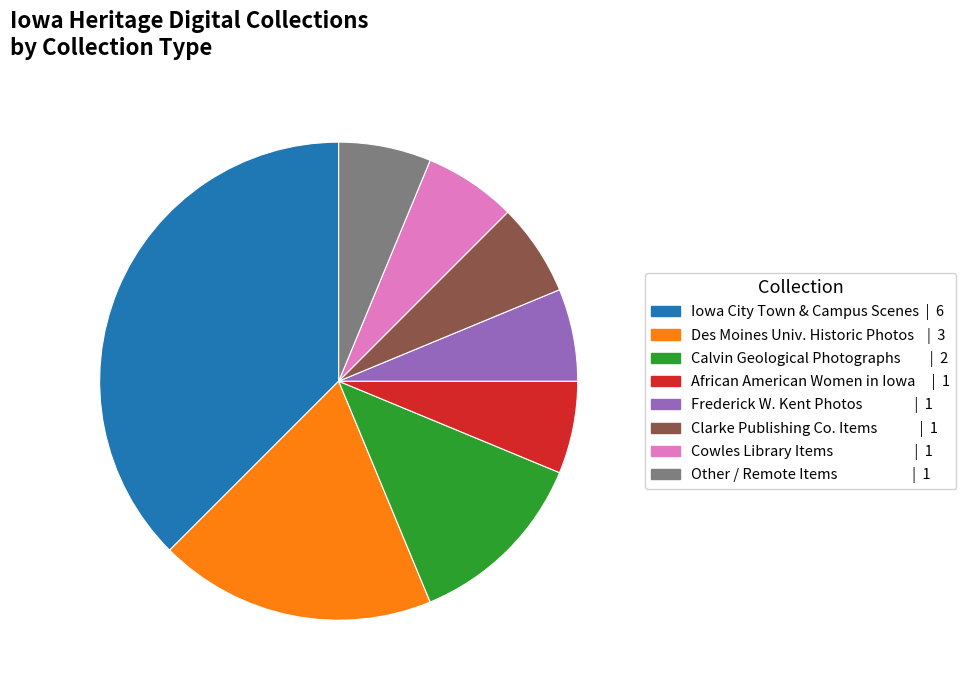

Does Calvin Geological Photographs | 2 account for over 50% of the chart?

No